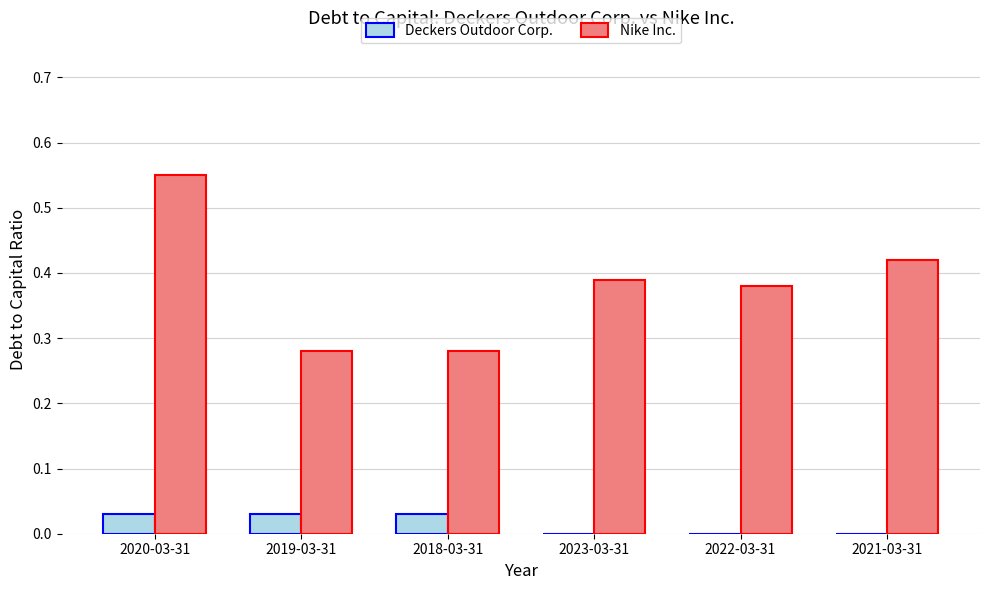

Is the value of Nike Inc. at 2020-03-31 greater than the value of Deckers Outdoor Corp. at 2019-03-31?

Yes